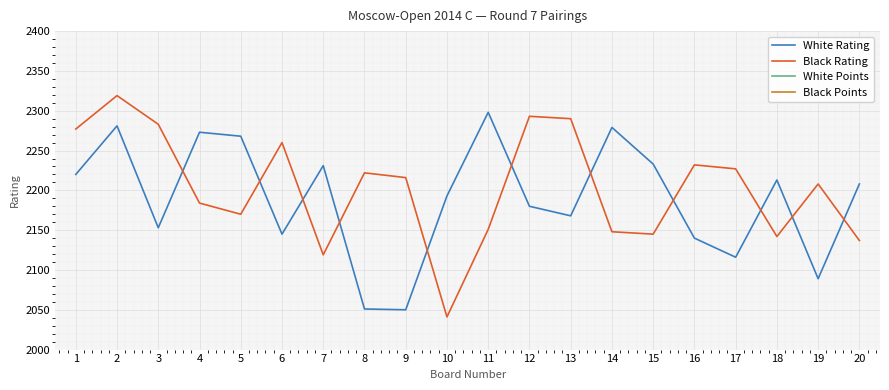

How many White Points values are between 4 and 5?

19